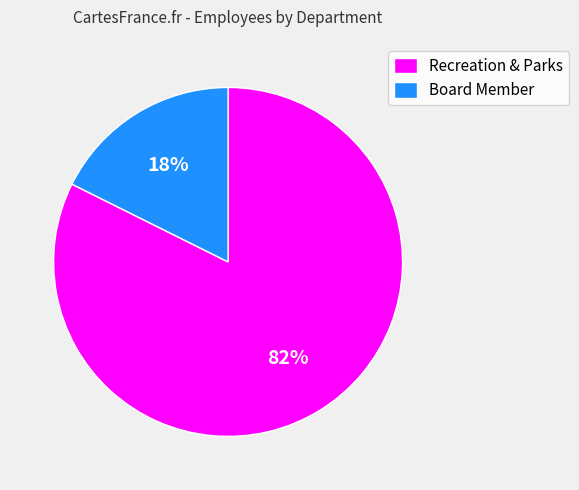

What percentage is the Board Member slice, to the nearest percent?

18%